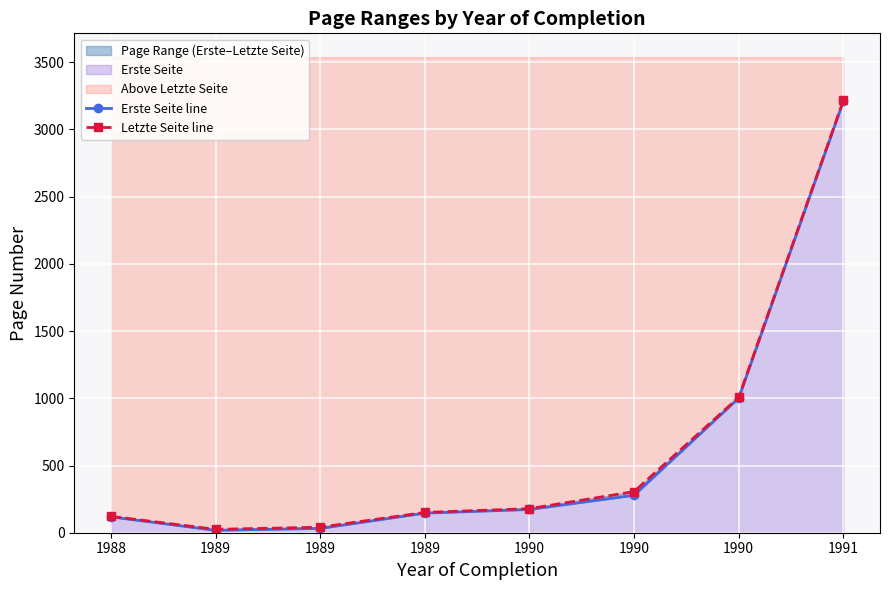

Reading left to right, extract all data points from this chart.

Erste Seite line: 1988=118	1989=18	1989=32	1989=146	1990=173	1990=279	1990=1002	1991=3211
Letzte Seite line: 1988=122	1989=25	1989=41	1989=151	1990=179	1990=306	1990=1007	1991=3216